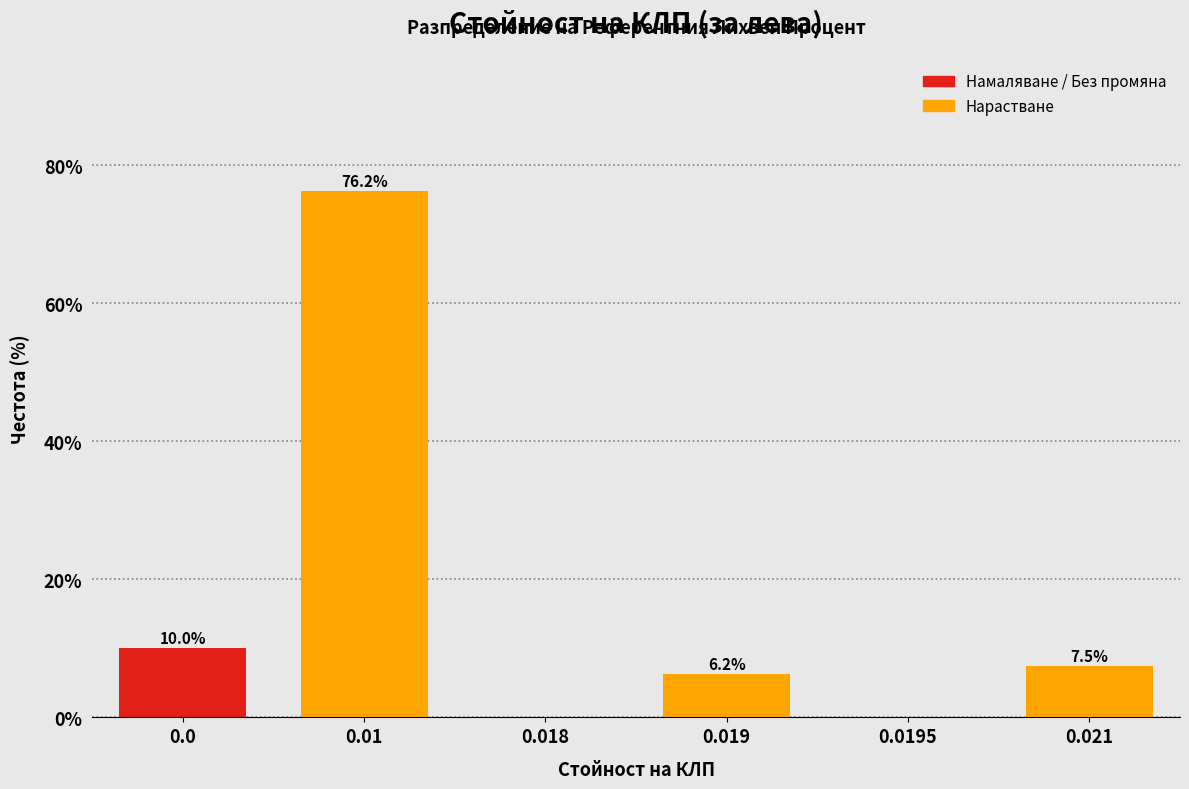

Is it true that the value at 0.0195 is 52.0?

False